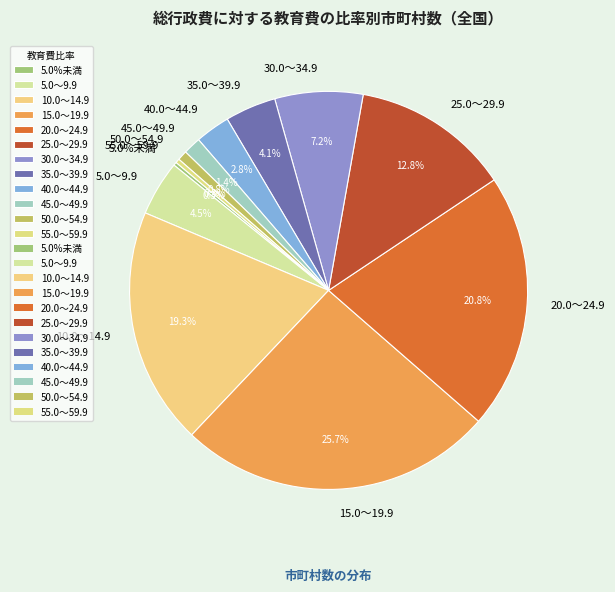

Does 5.0～9.9 represent more than half of the total?

No